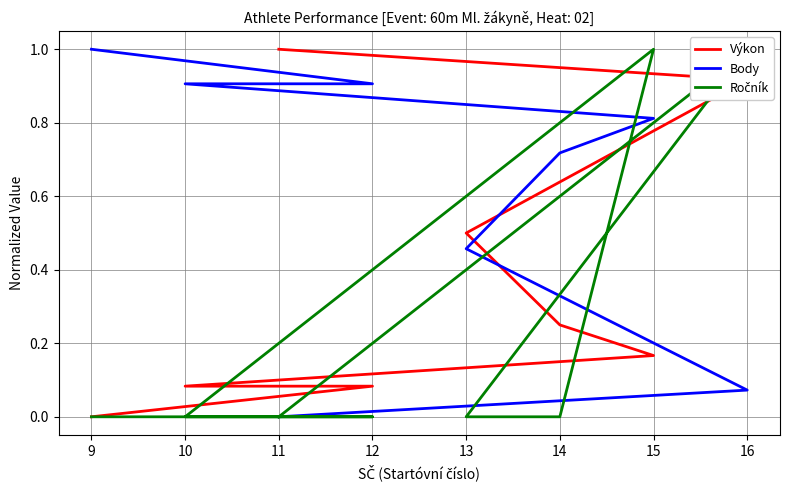

What are all the series names shown in the legend?

Výkon, Body, Ročník